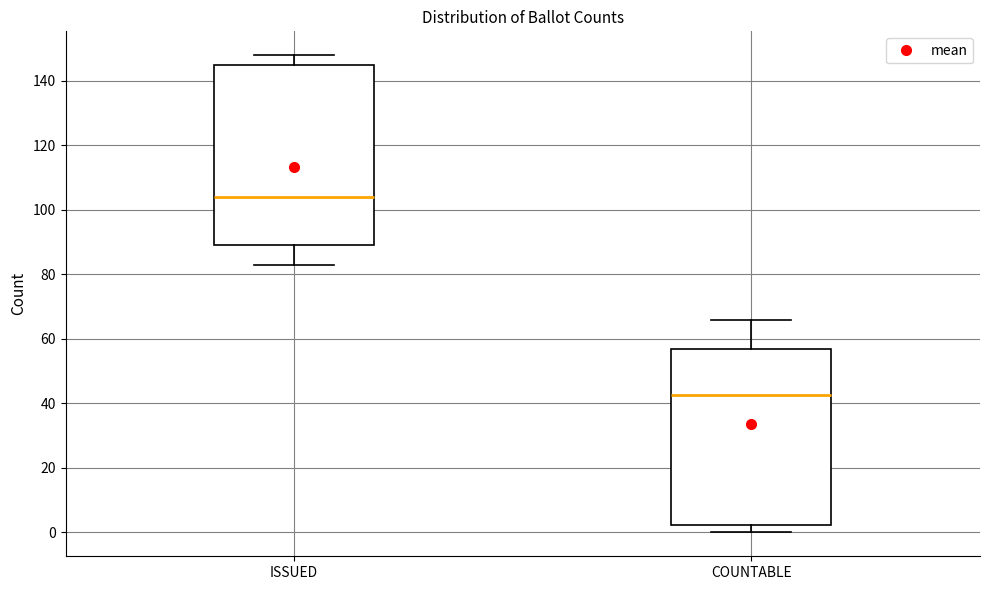

Reading left to right, transcribe this box plot: for each box, give where its median line is, the range the box spans, and where its two whiskers end, as read against the y-axis. The values are not printed on the chart, so give them approximately, as read against the axis.

ISSUED: median 104, box 90 to 146, whiskers 84 to 148
COUNTABLE: median 42, box 2 to 58, whiskers 0 to 66